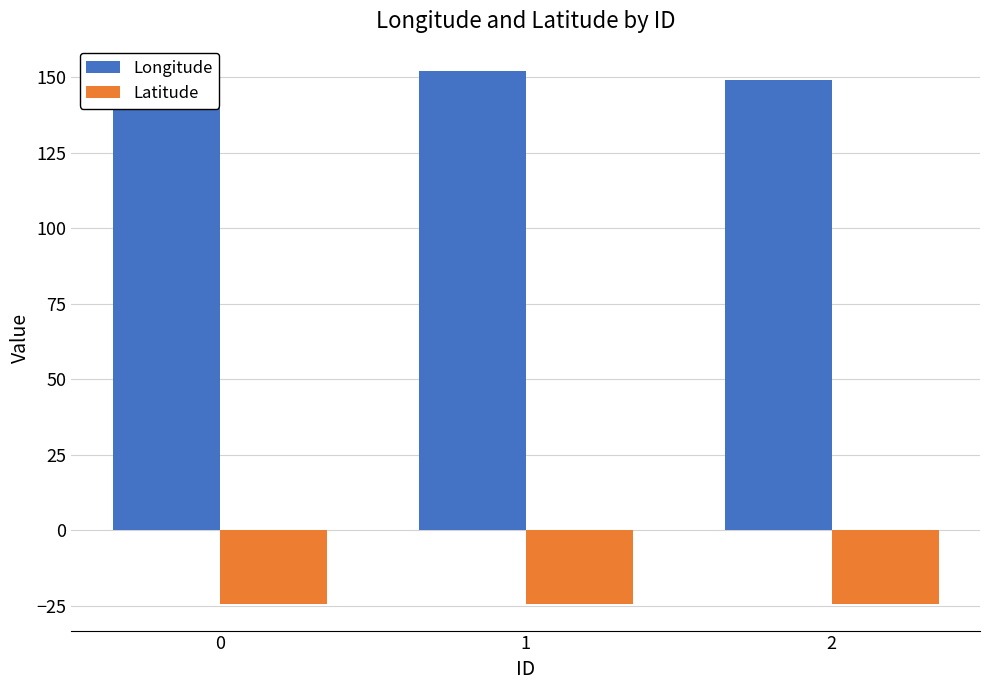

What is the value of the Latitude bar at the 3rd from the left?

-24.4